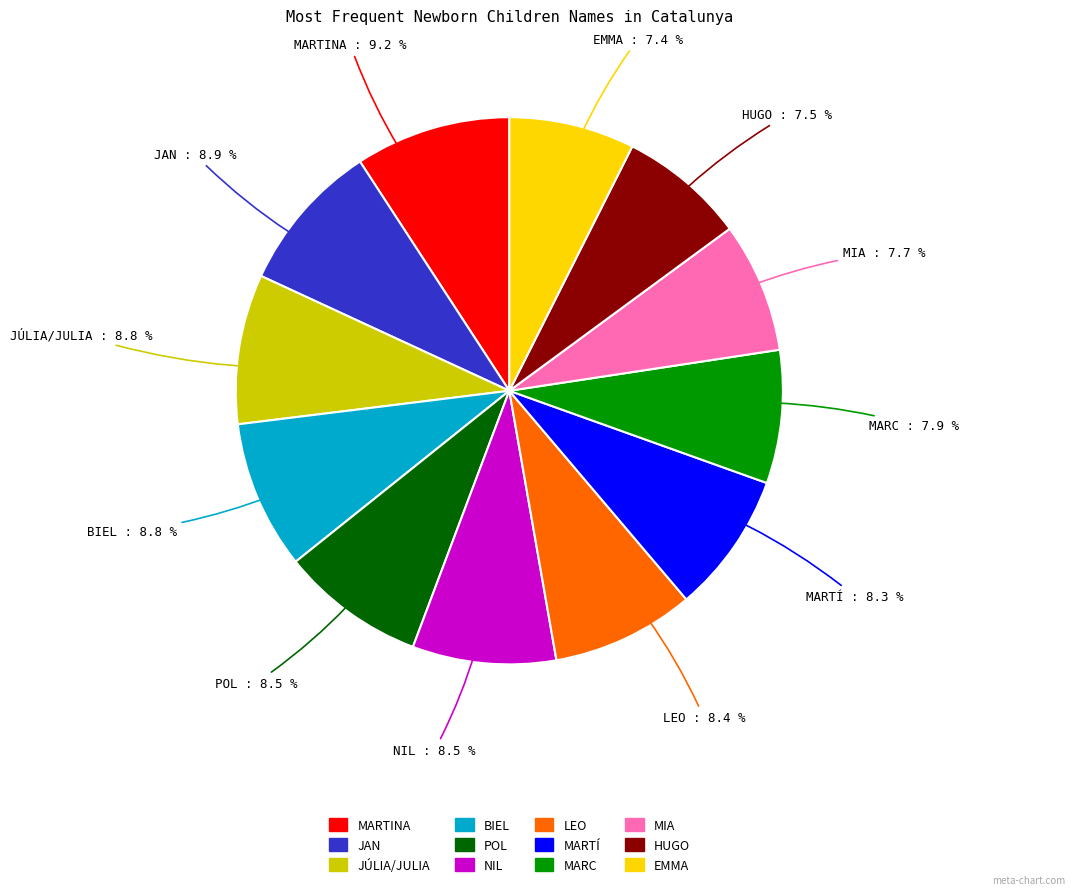

Is there a majority slice in this chart?

No